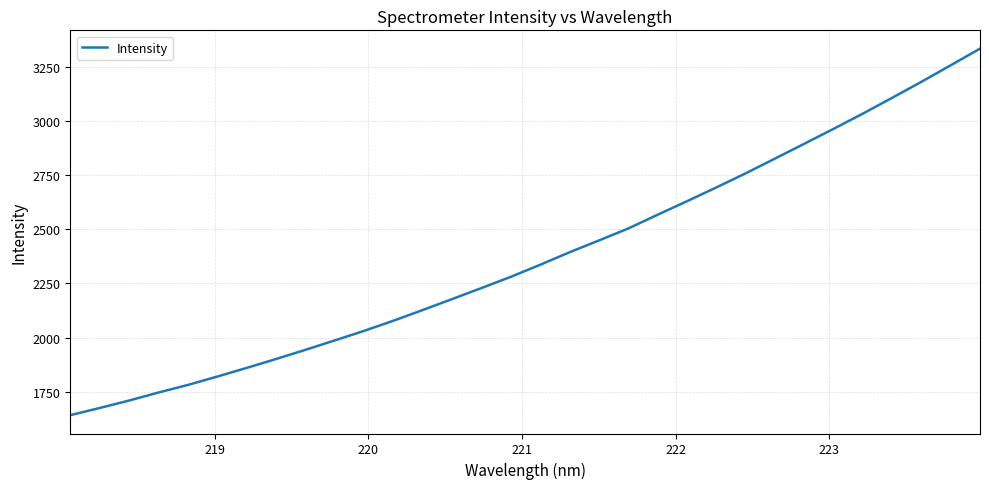

What is the maximum value shown in the chart?

3334.7